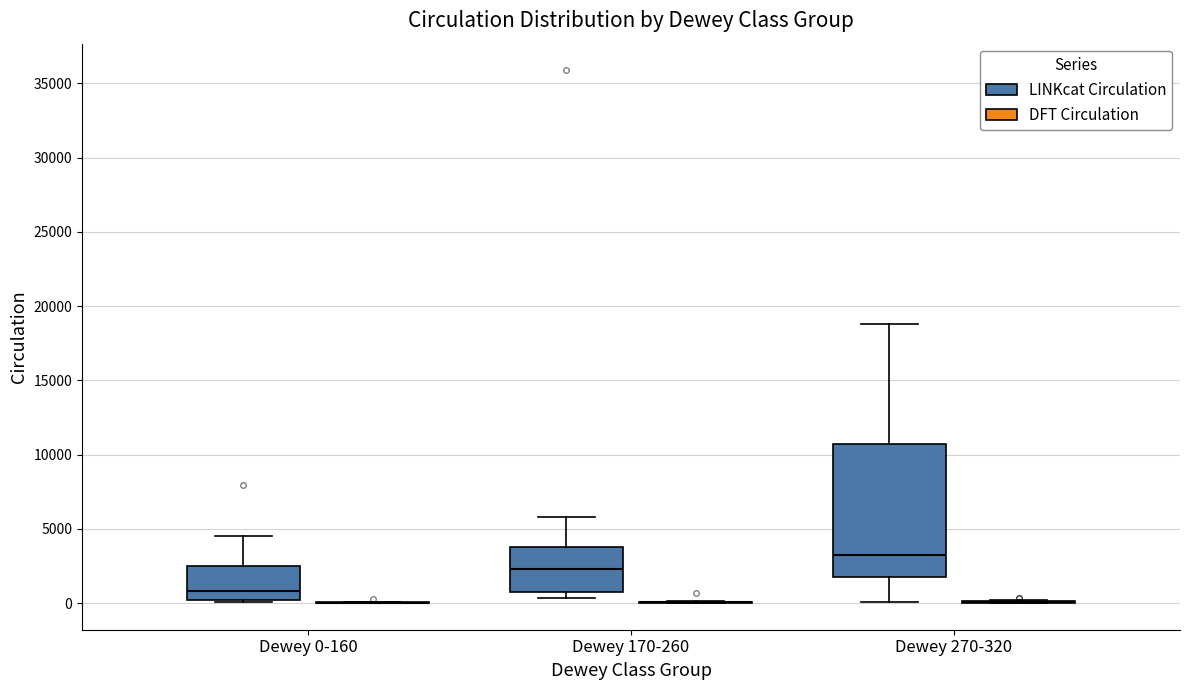

Reading left to right, read every box against the y-axis: the position of its median line, the range the box covers, and the ends of its whiskers. The values are not printed on the chart, so give them approximately, as read against the axis.

Dewey 0-160 (LINKcat Circulation): median 1000, box 0 to 2500, whiskers 0 to 4500
Dewey 0-160 (DFT Circulation): box collapsed to a line at 0, whiskers 0 to 0
Dewey 170-260 (LINKcat Circulation): median 2500, box 500 to 4000, whiskers 500 (just below the box's lower edge) to 6000
Dewey 170-260 (DFT Circulation): box collapsed to a line at 0, whiskers 0 to 0
Dewey 270-320 (LINKcat Circulation): median 3000, box 1500 to 10500, whiskers 0 to 19000
Dewey 270-320 (DFT Circulation): box collapsed to a line at 0, whiskers 0 to 0